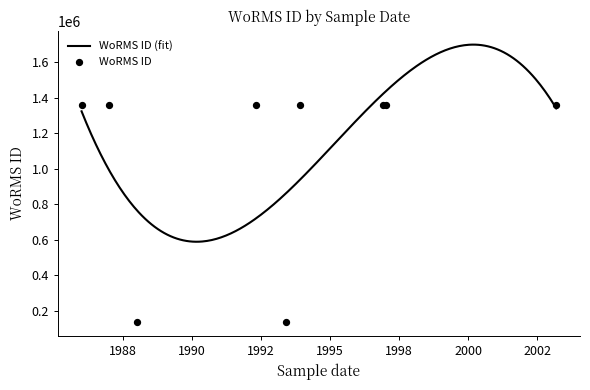

What is the change in value from 1993-06-01 to 1992-05-01?

+1226611